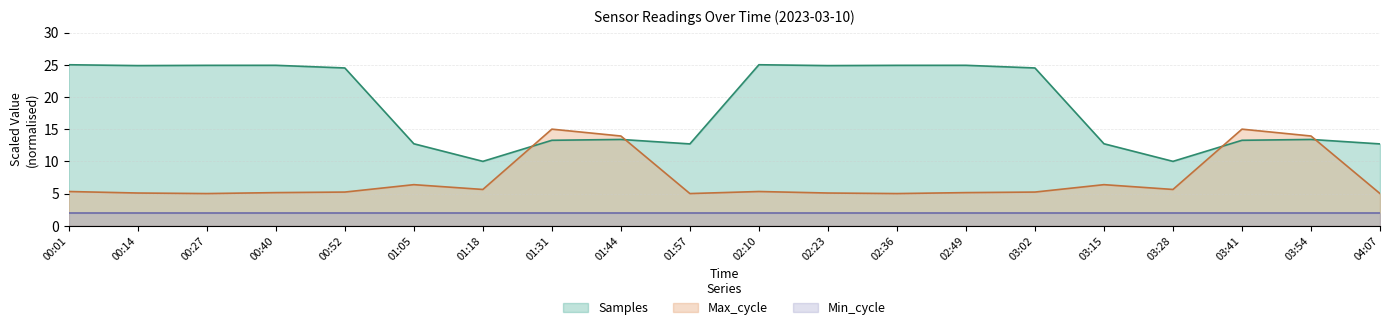

What is the sum of the Max_cycle values at 00:01 and 00:27?

10.3